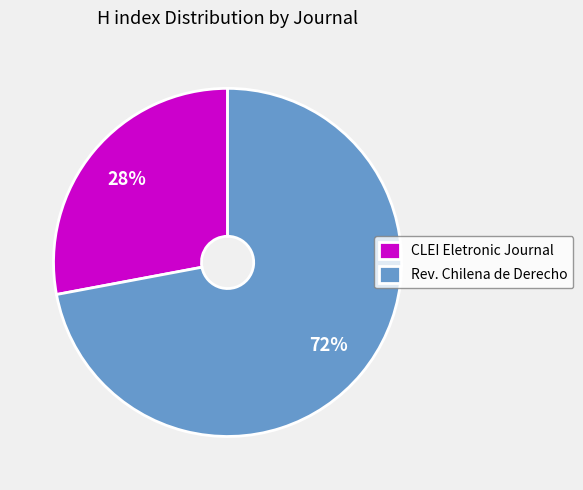

Do CLEI Eletronic Journal and Rev. Chilena de Derecho together represent more than half of the pie?

Yes